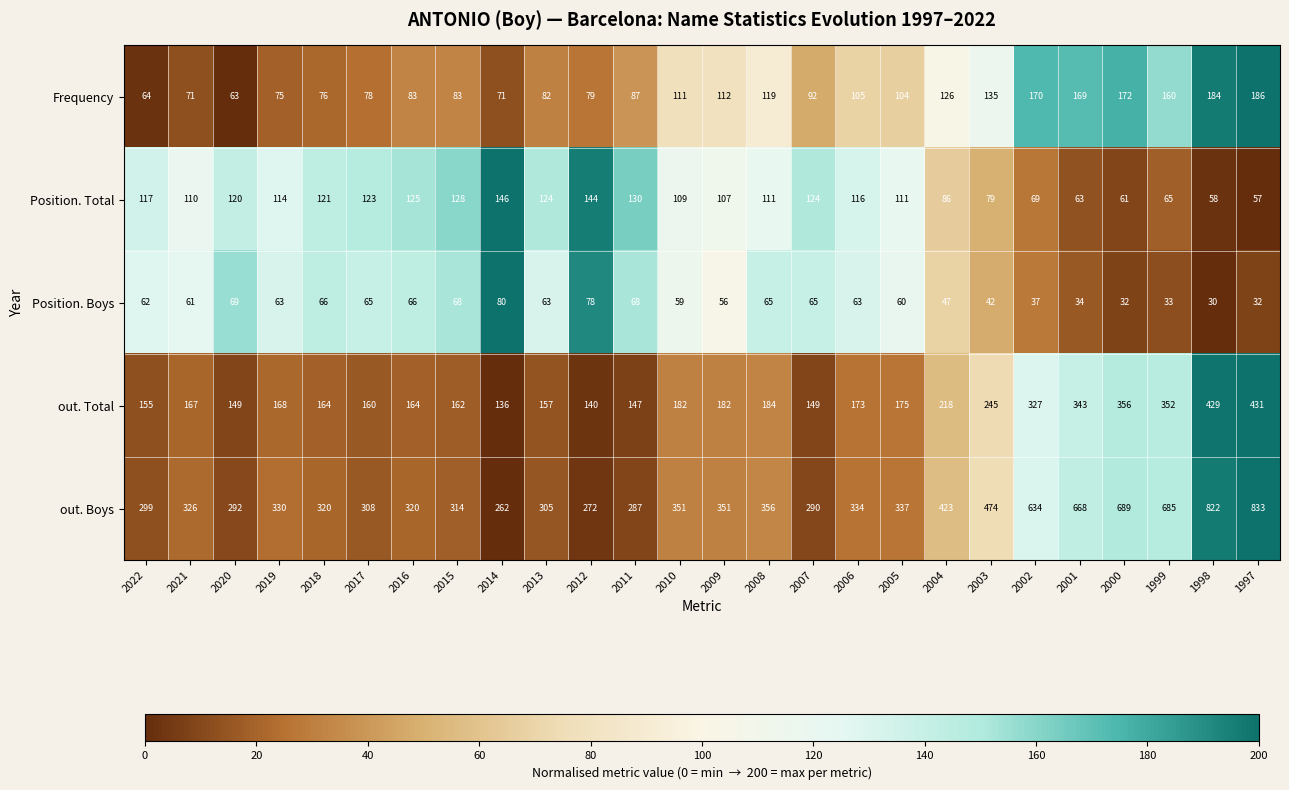

At how many categories does at least one series exceed 658?

5